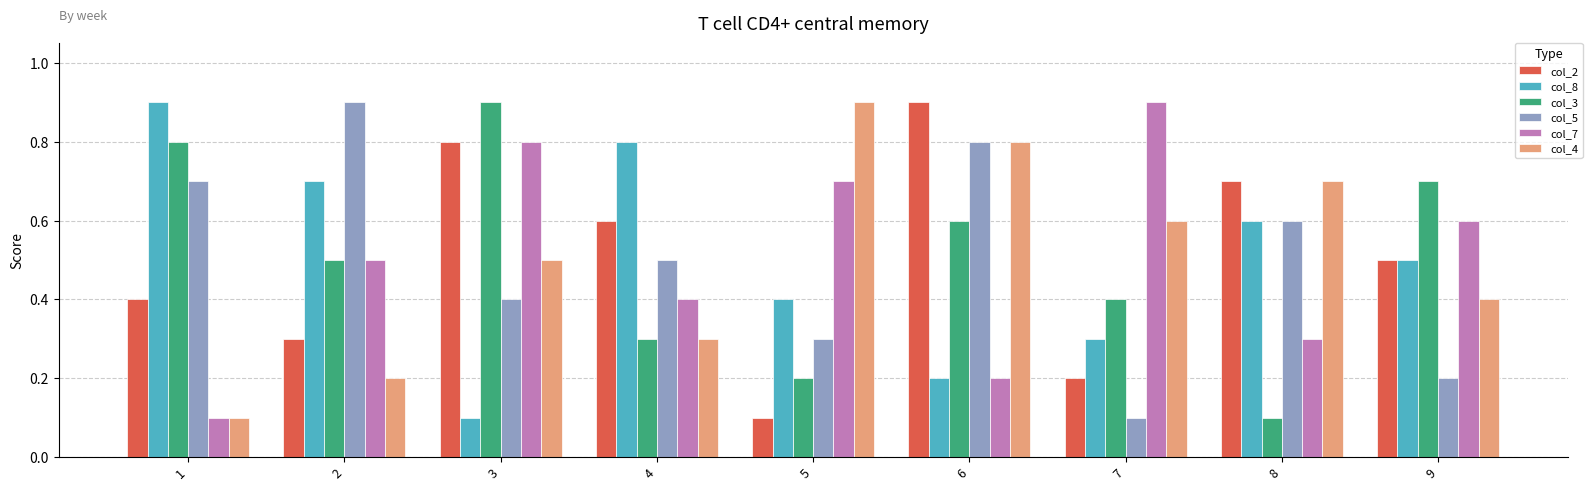

Rank the categories by col_3 value from highest to lowest.

3, 1, 9, 6, 2, 7, 4, 5, 8